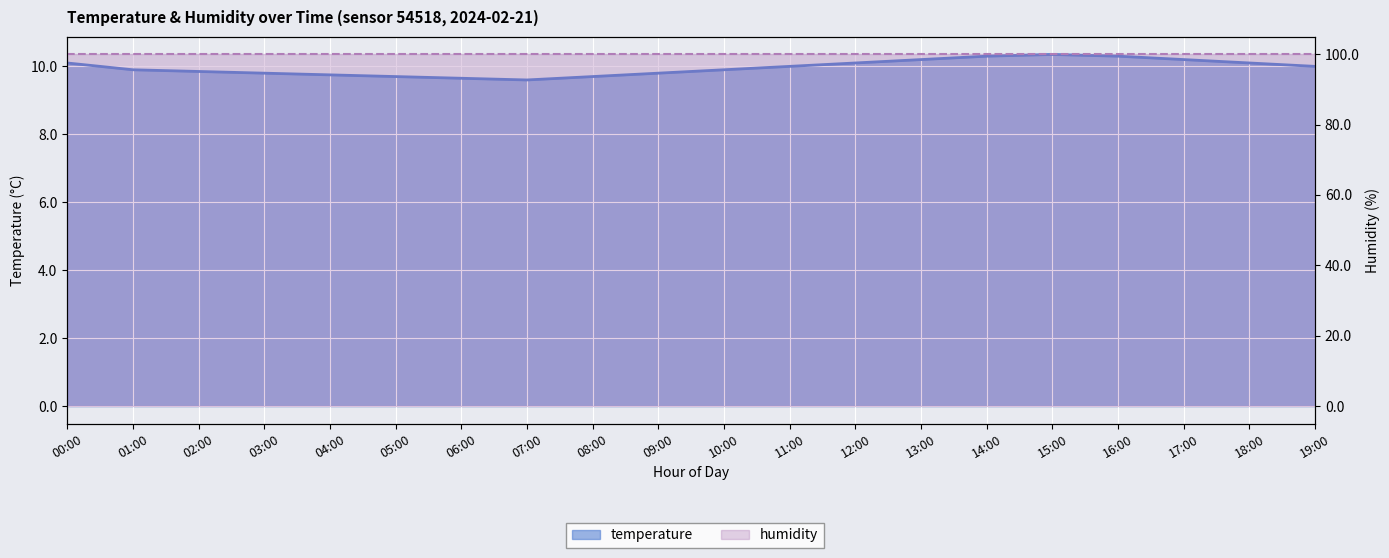

How many values are below 10?

10